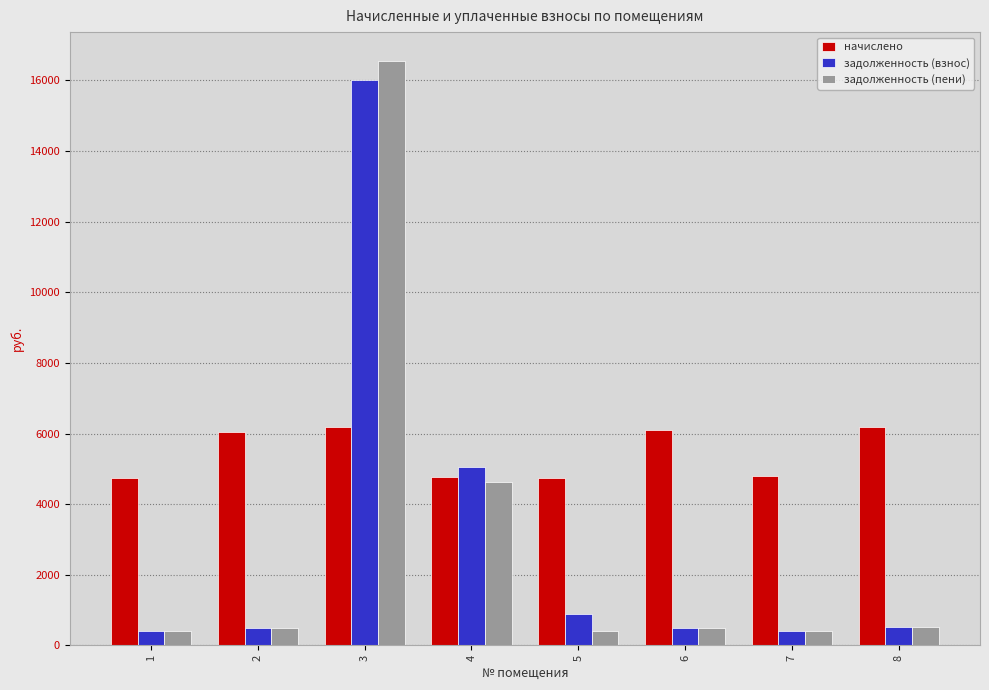

What is the smallest value displayed?

395.7